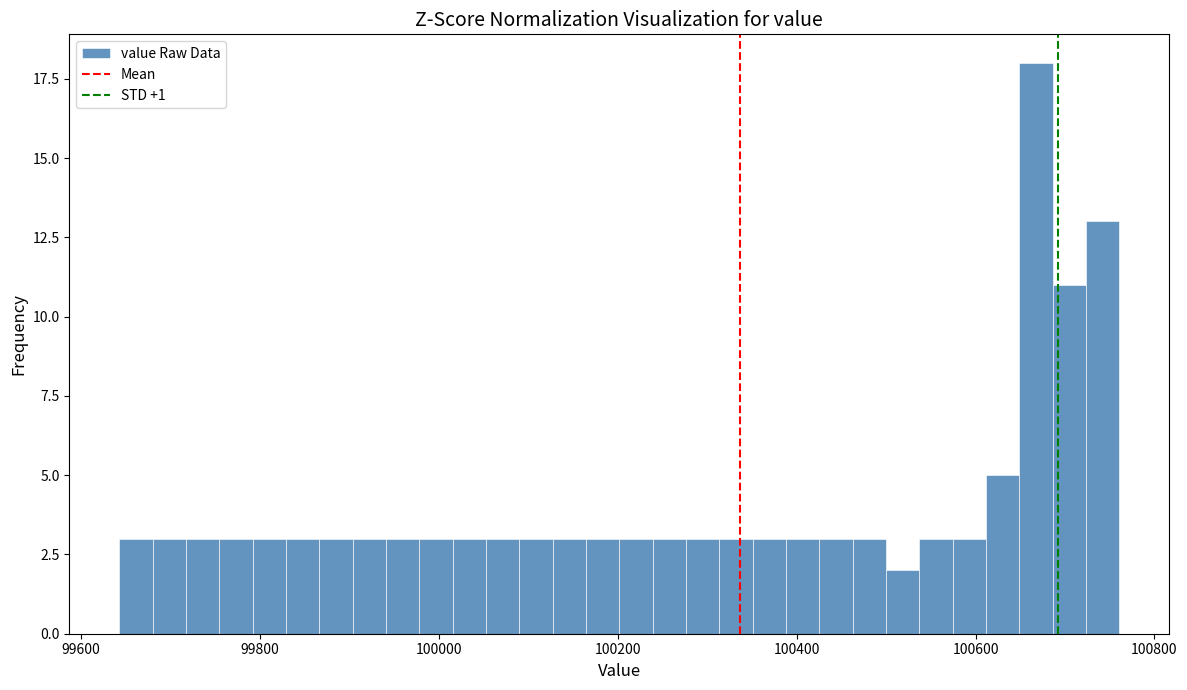

Read against the x-axis, roughly where is the centre of the tallest bar?

100660